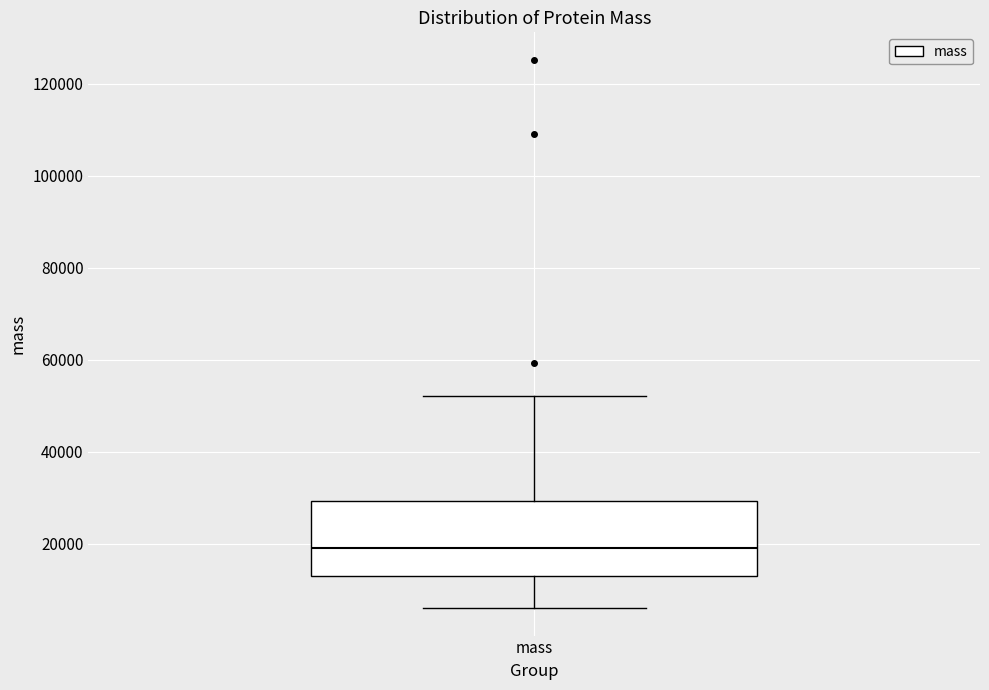

Read this box plot against the y-axis: the position of the median line, the range covered by the box, and the ends of both whiskers. The values are not printed on the chart, so give them approximately, as read against the axis.

median 20000, box 14000 to 30000, whiskers 6000 to 52000